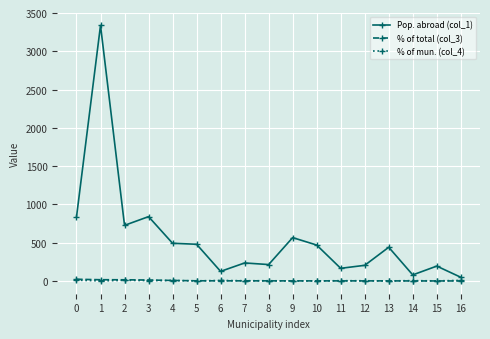

True or false: Pop. abroad (col_1) has more than 2 points higher than both neighbors.

True